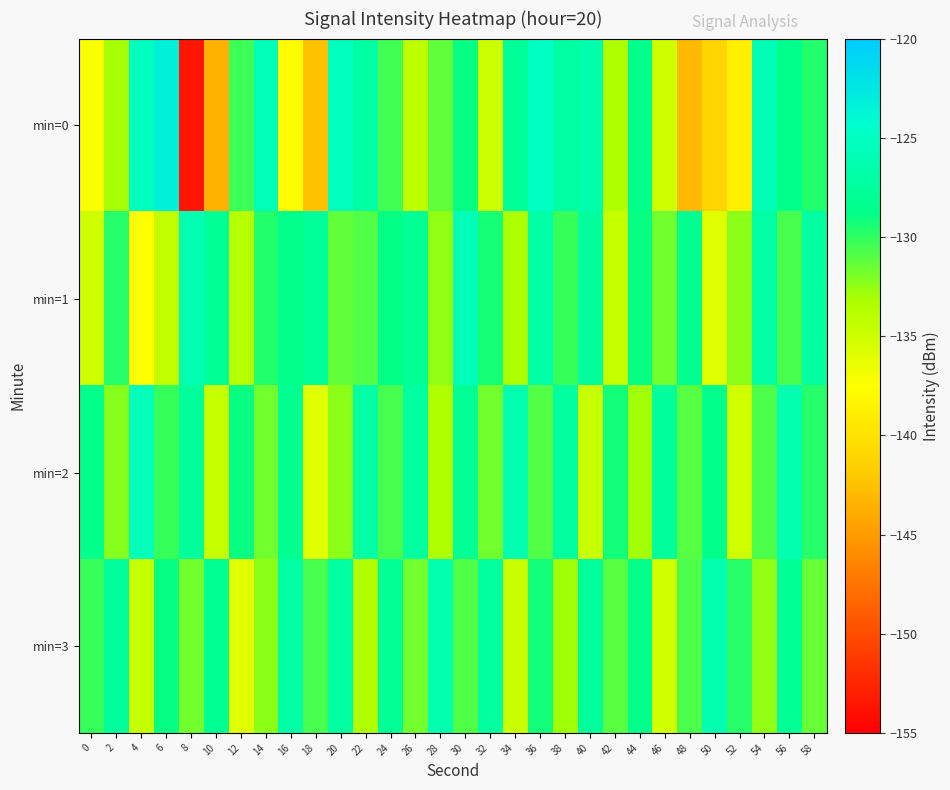

List the series in order of their peak value, highest first.

min=0, min=1, min=2, min=3